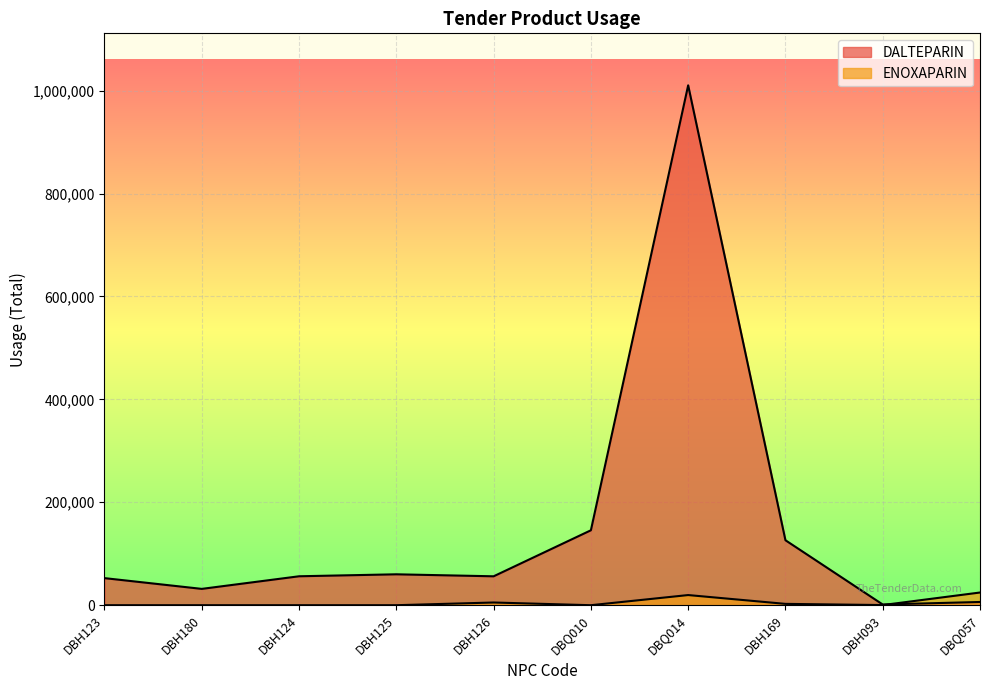

Between which two adjacent categories do ENOXAPARIN and DALTEPARIN first intersect?

DBH093 and DBQ057